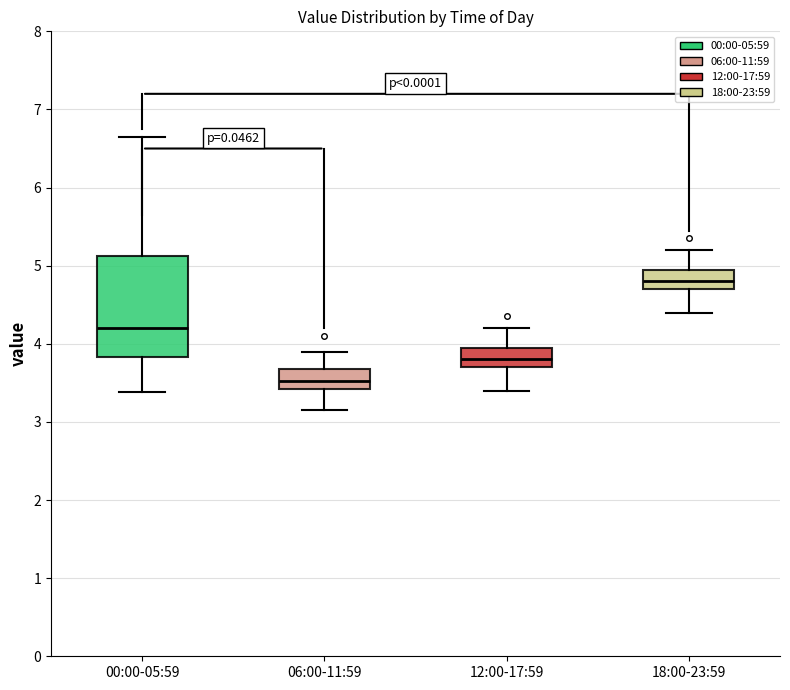

Reading left to right, transcribe this box plot: for each box, give where its median line is, the range the box spans, and where its two whiskers end, as read against the y-axis. The values are not printed on the chart, so give them approximately, as read against the axis.

00:00-05:59: median 4.2, box 3.8 to 5.1, whiskers 3.4 to 6.7
06:00-11:59: median 3.5, box 3.4 to 3.7, whiskers 3.2 to 3.9
12:00-17:59: median 3.8, box 3.7 to 4.0, whiskers 3.4 to 4.2
18:00-23:59: median 4.8, box 4.7 to 5.0, whiskers 4.4 to 5.2